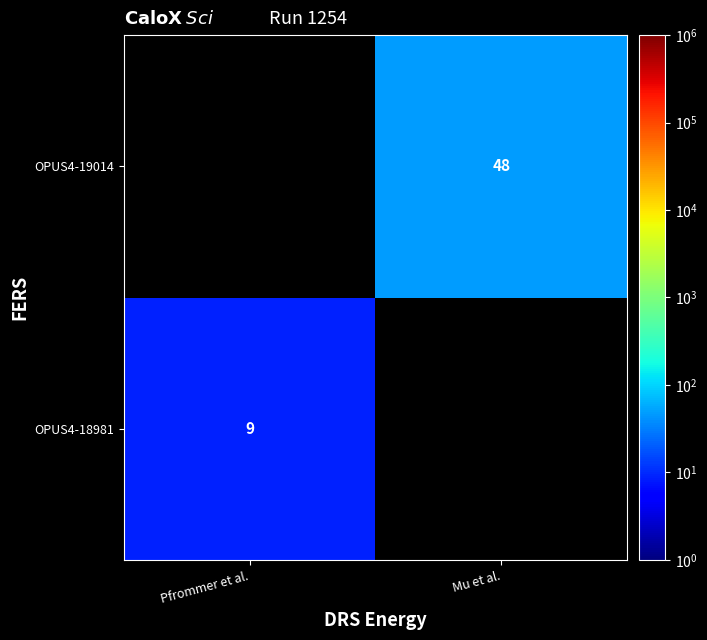

Between Pfrommer et al. and Mu et al., which is larger?

Mu et al.